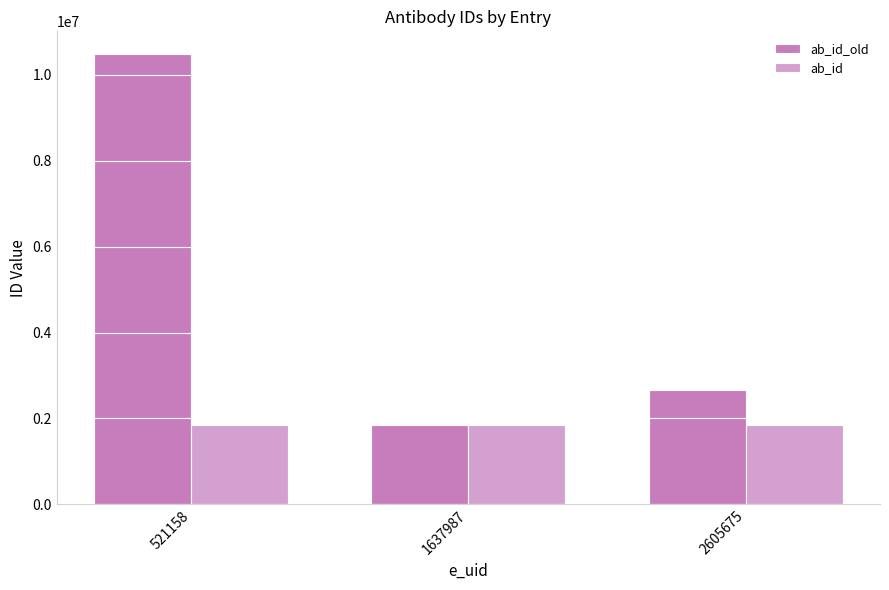

Reading right to left, transcribe all the data shown in this chart.

ab_id_old: 2670219	1858215	10484653
ab_id: 1858215	1858215	1858215